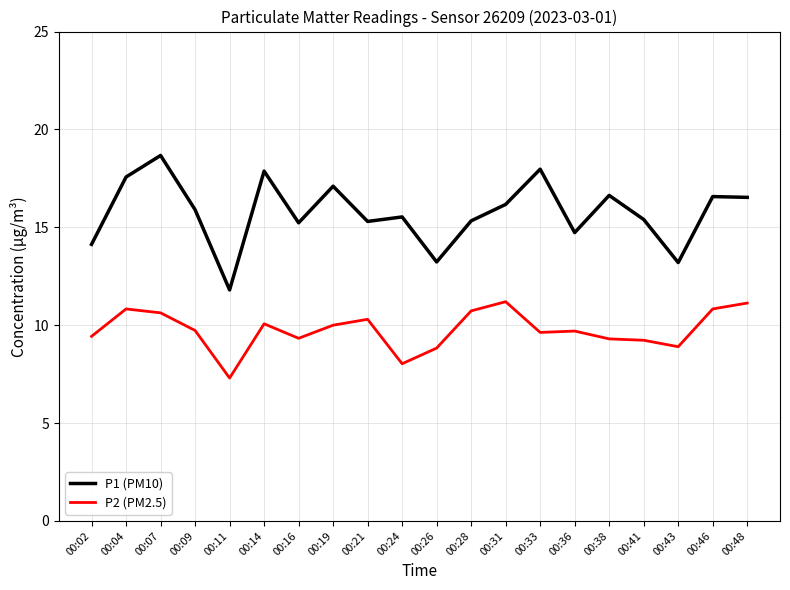

At which category does the chart reach its minimum across all series?

00:11